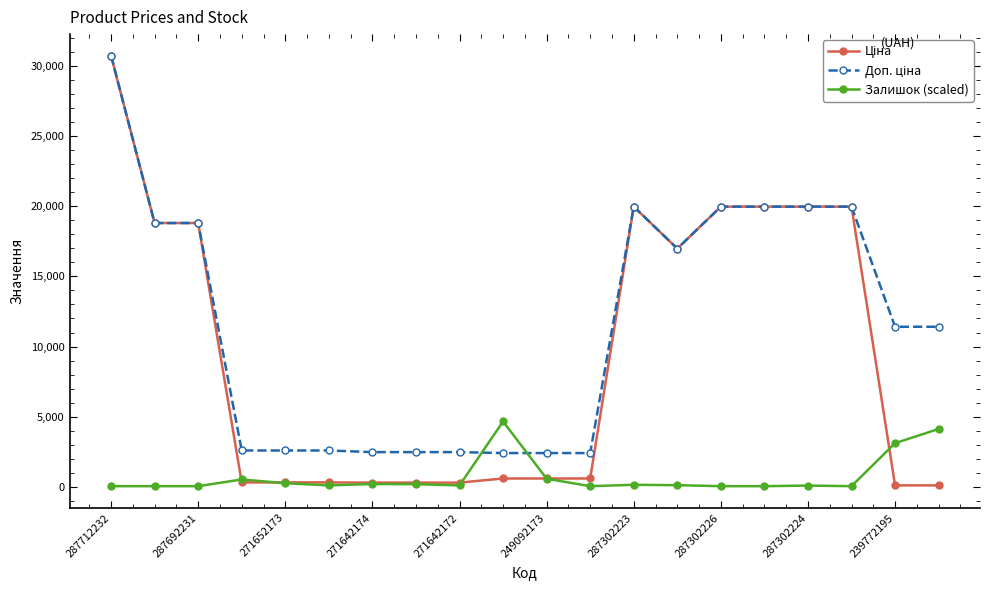

Is this an area chart (filled region under the line)?

No